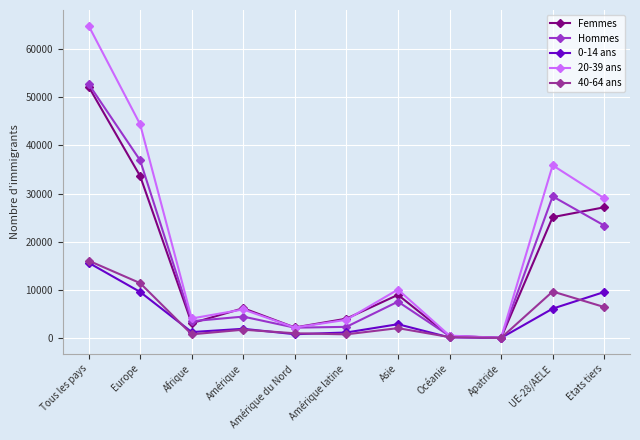

What is the approximate value of Femmes at Etats tiers?

27145